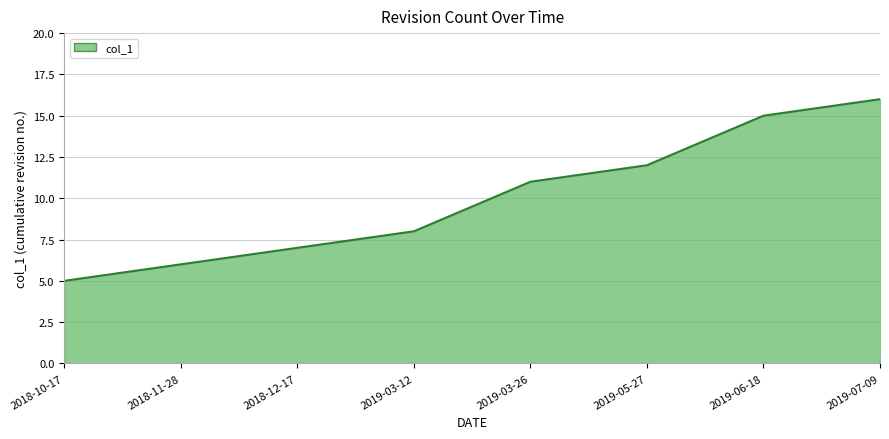

Count the number of categories in the chart.

8